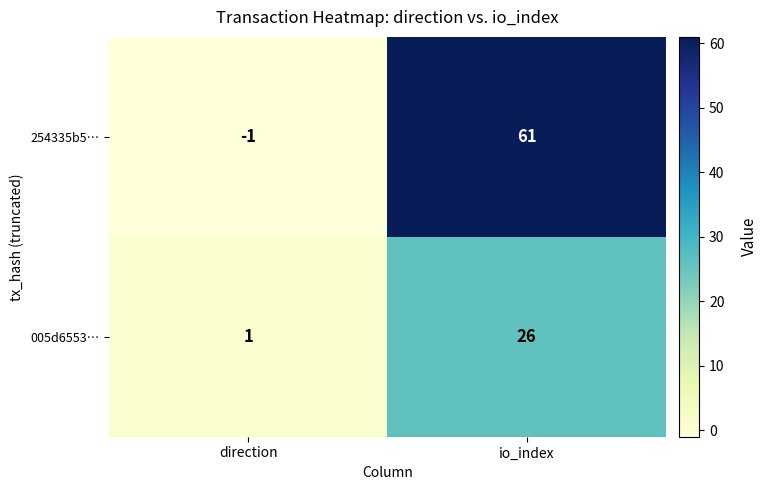

List the series in order of their overall mean, lowest first.

005d6553…, 254335b5…